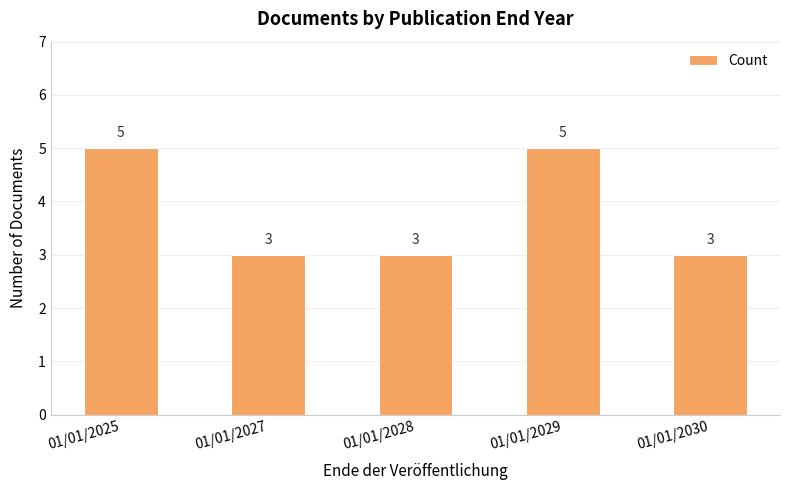

Does the chart contain any negative values?

No